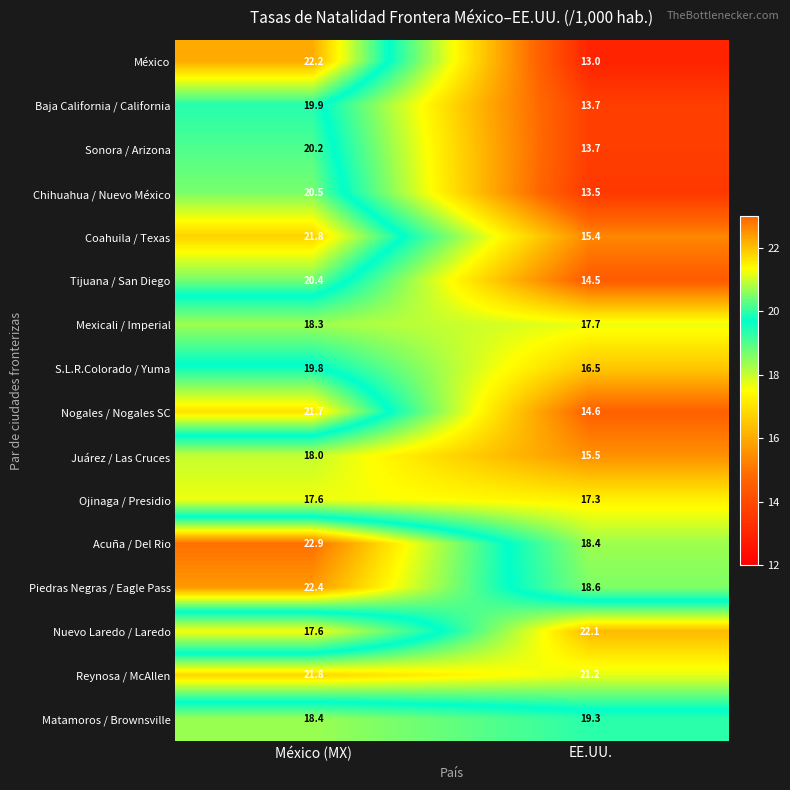

What is the difference between the highest and lowest values at EE.UU.?

9.1